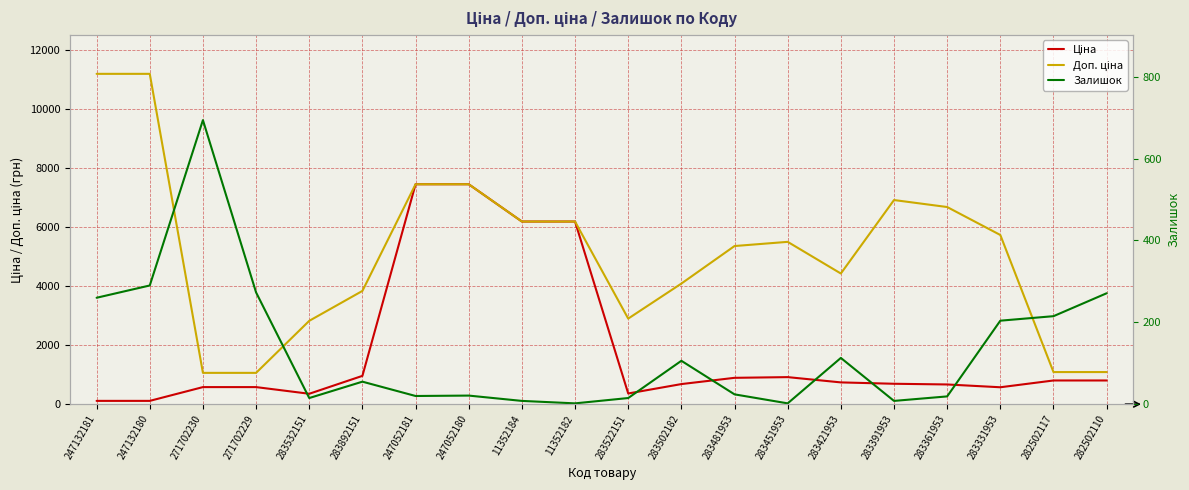

What is the value of the Залишок point at the 20th from the left?

271.0